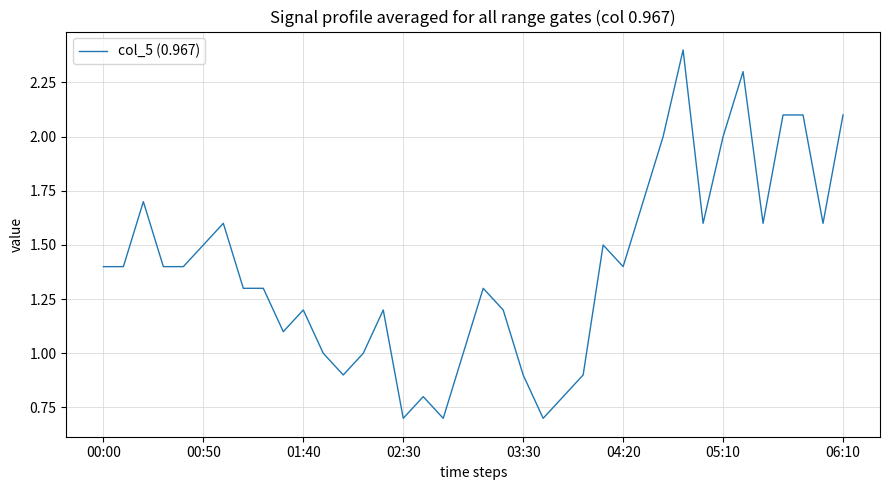

What is the minimum value shown in the chart?

0.7